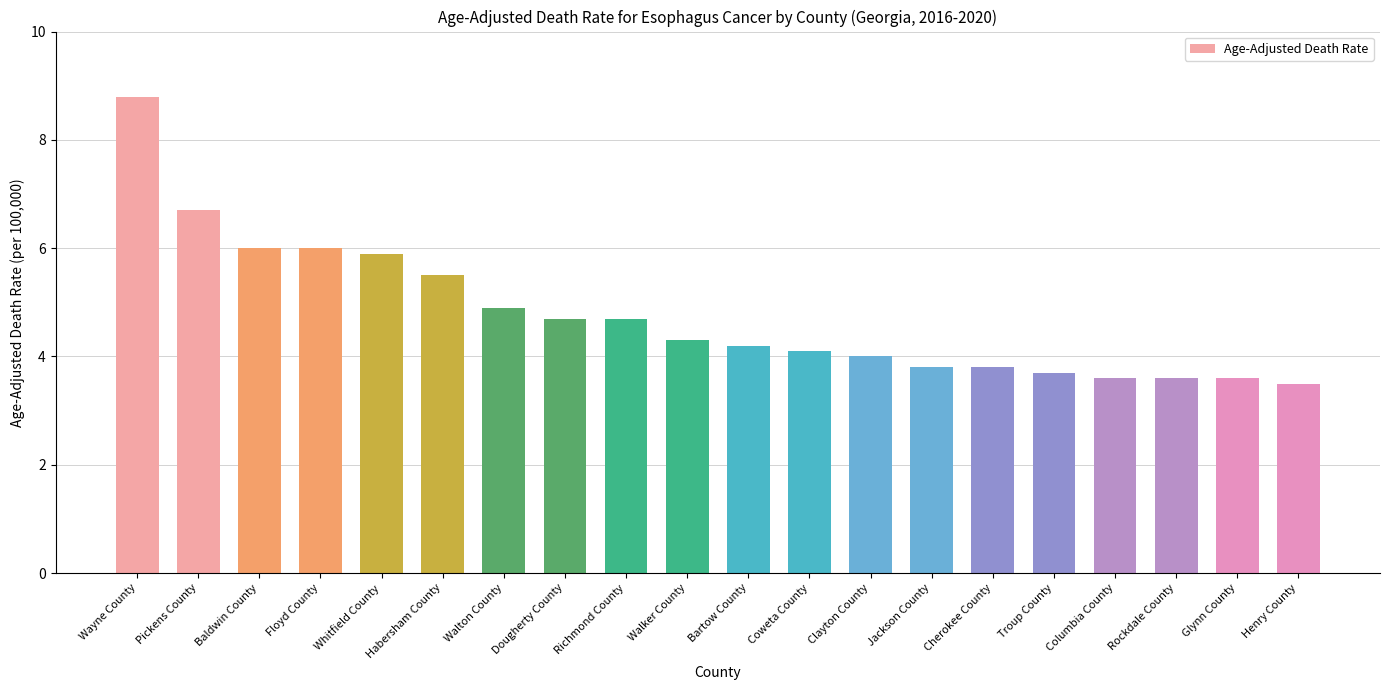

What is the difference between the maximum and minimum values?

5.3